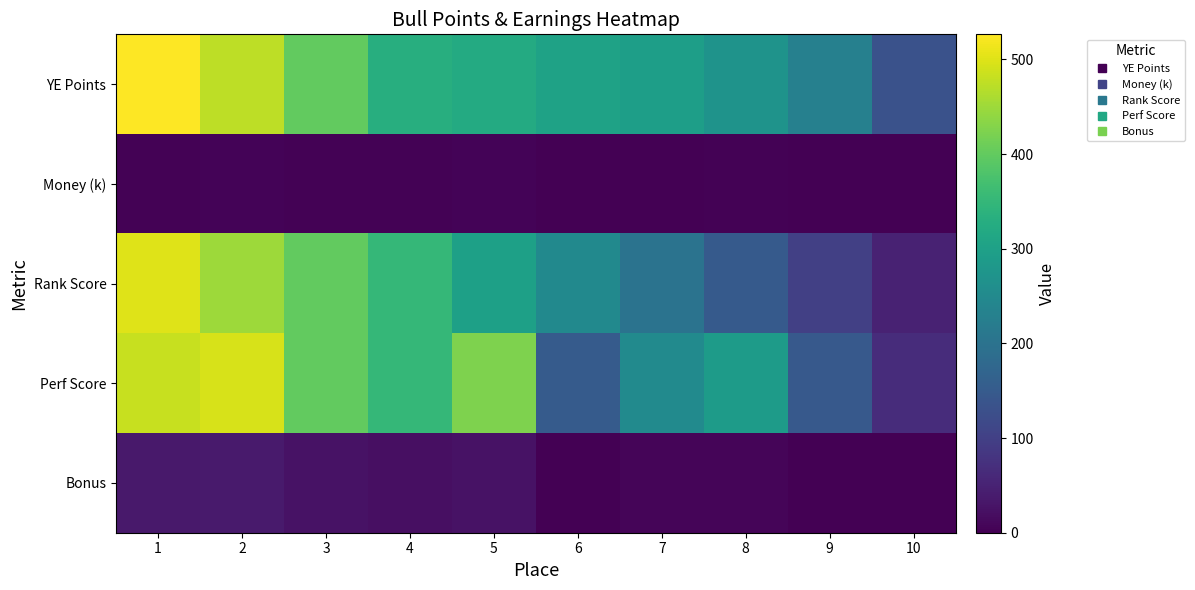

Which series has the widest spread of values?

Rank Score